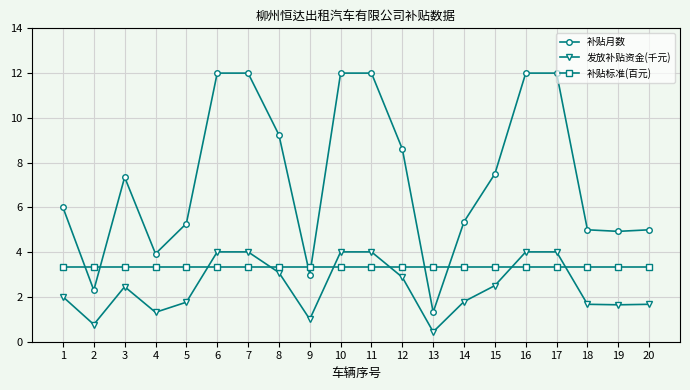

The 补贴月数 series shows 4.9 at 19. True or false?

True